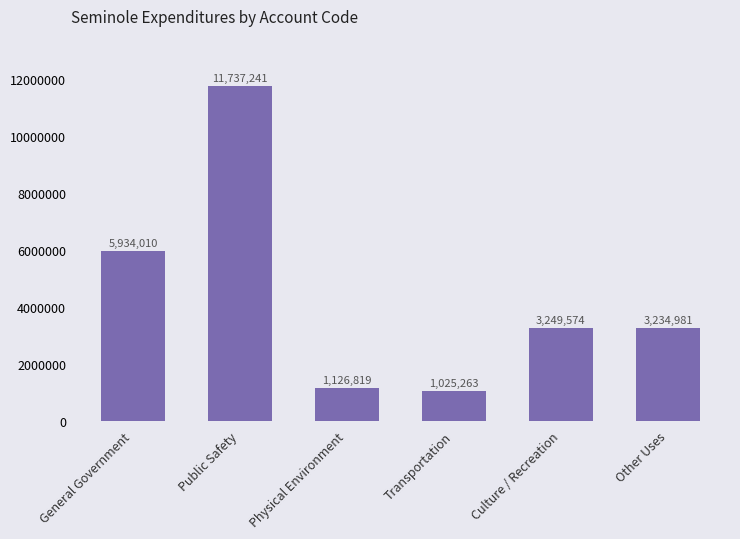

Rank the categories by value from highest to lowest.

Public Safety, General Government, Culture / Recreation, Other Uses, Physical Environment, Transportation